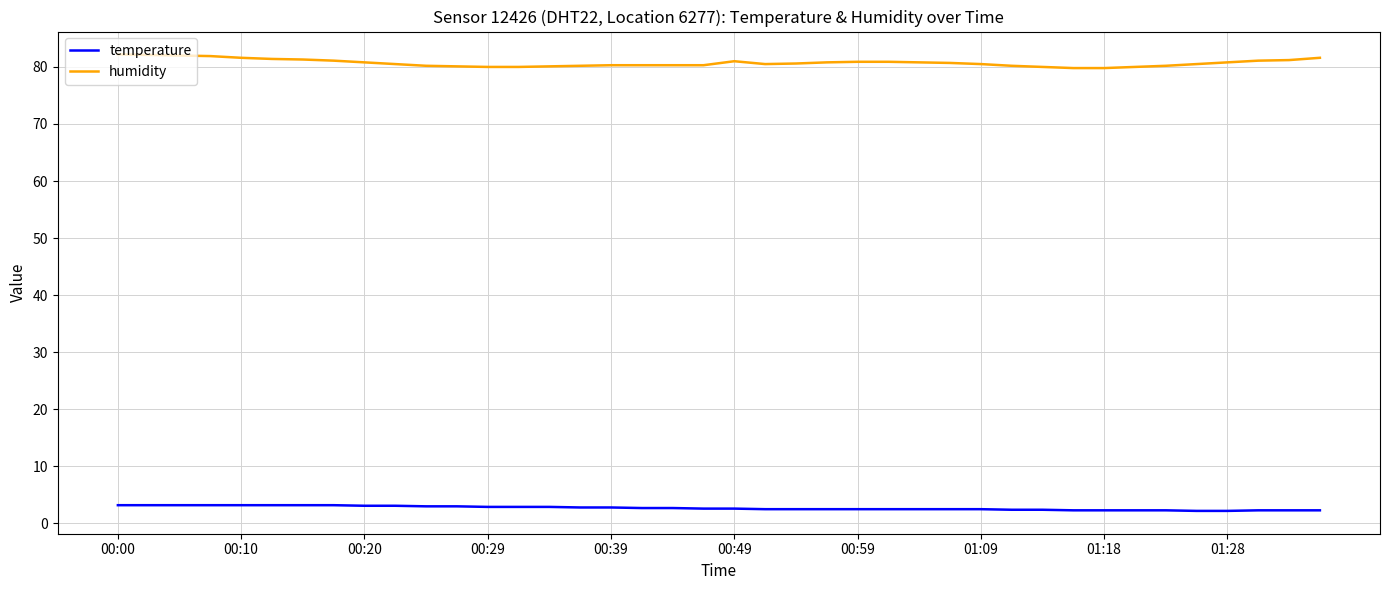

What are all the series names shown in the legend?

temperature, humidity